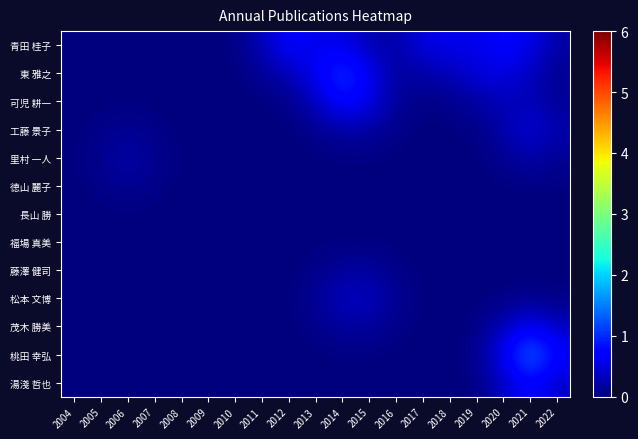

What is the greatest value displayed?

1.5